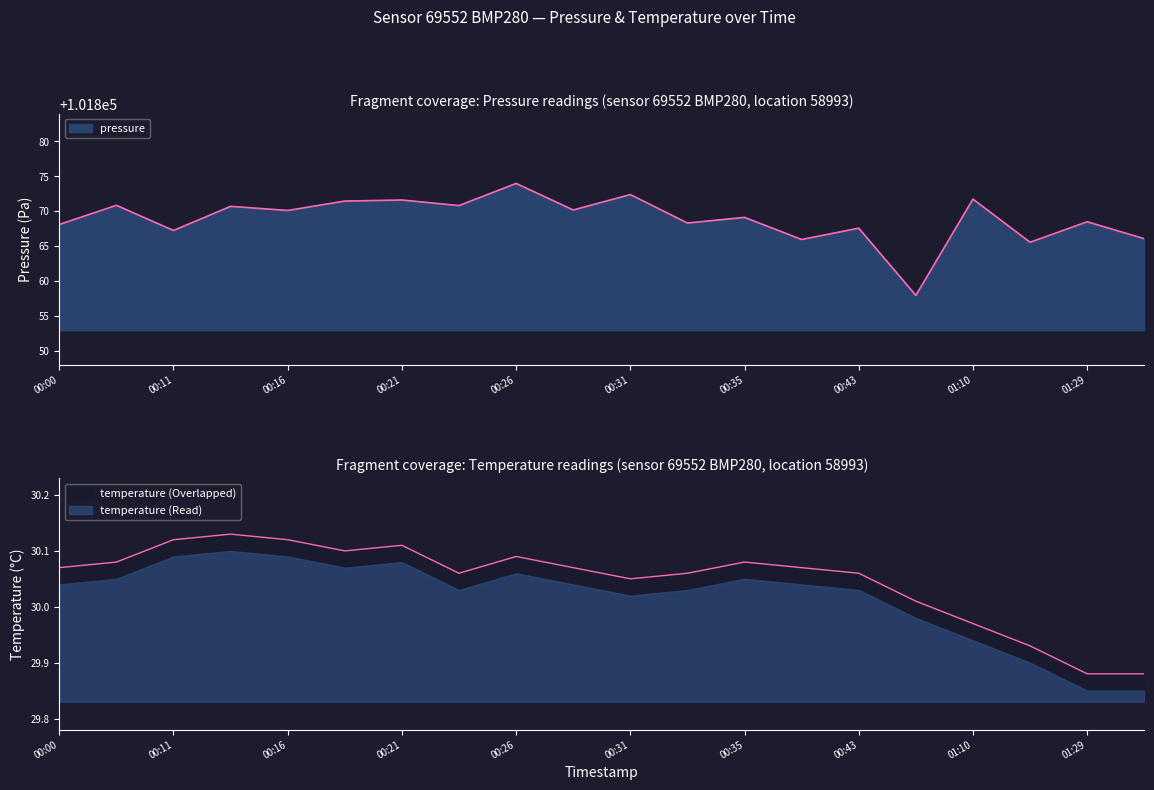

True or false: pressure and temperature intersect in this chart.

False